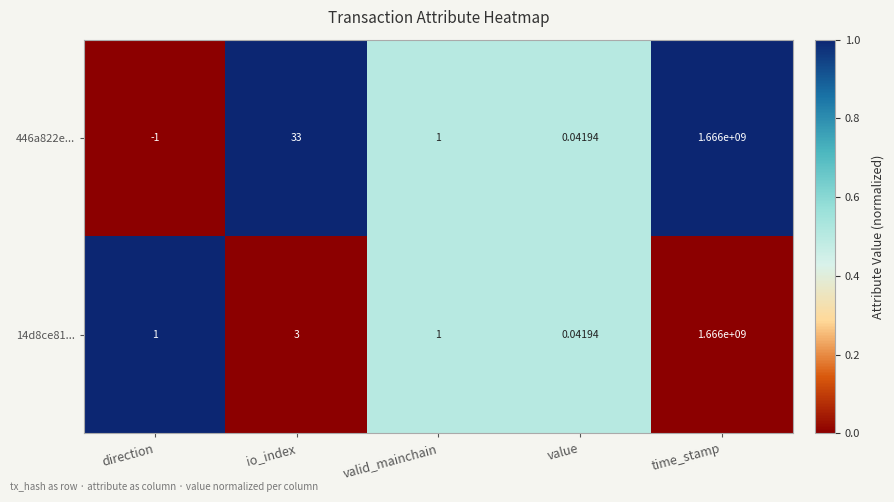

Which category has the lowest value in the 14d8ce81... series?

value